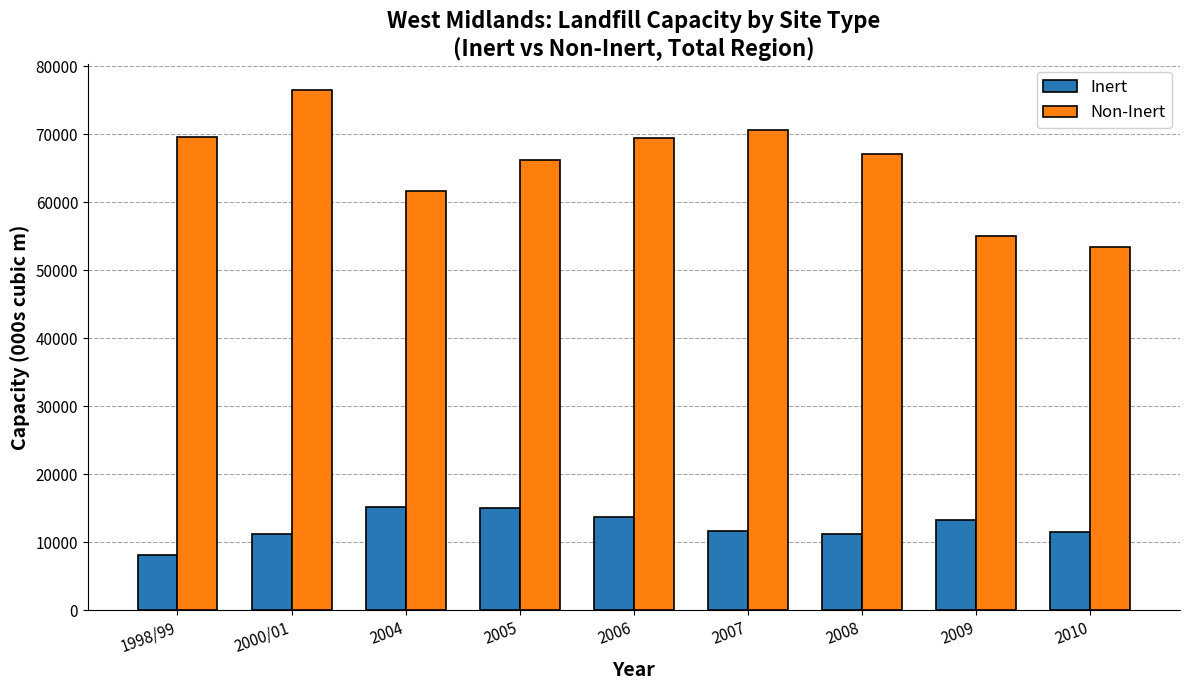

How many bars are there in each group?

2